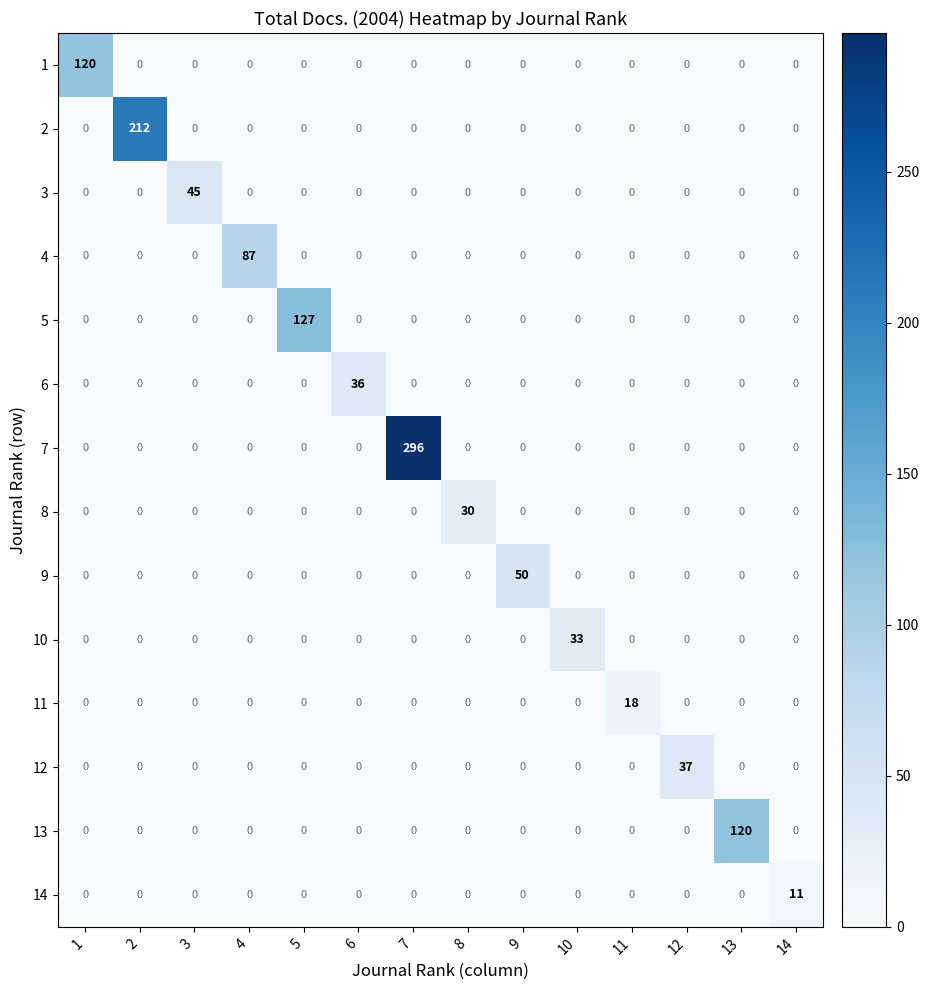

What is the highest value of the 4 series?

87